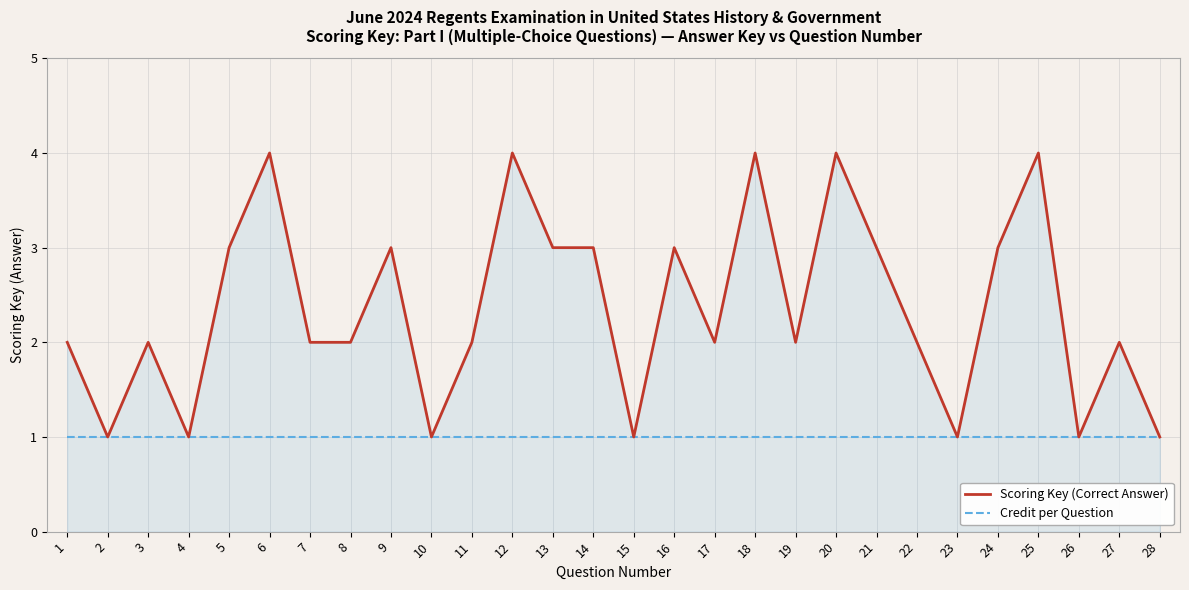

True or false: Credit per Question has a value of 1 at 25.

True